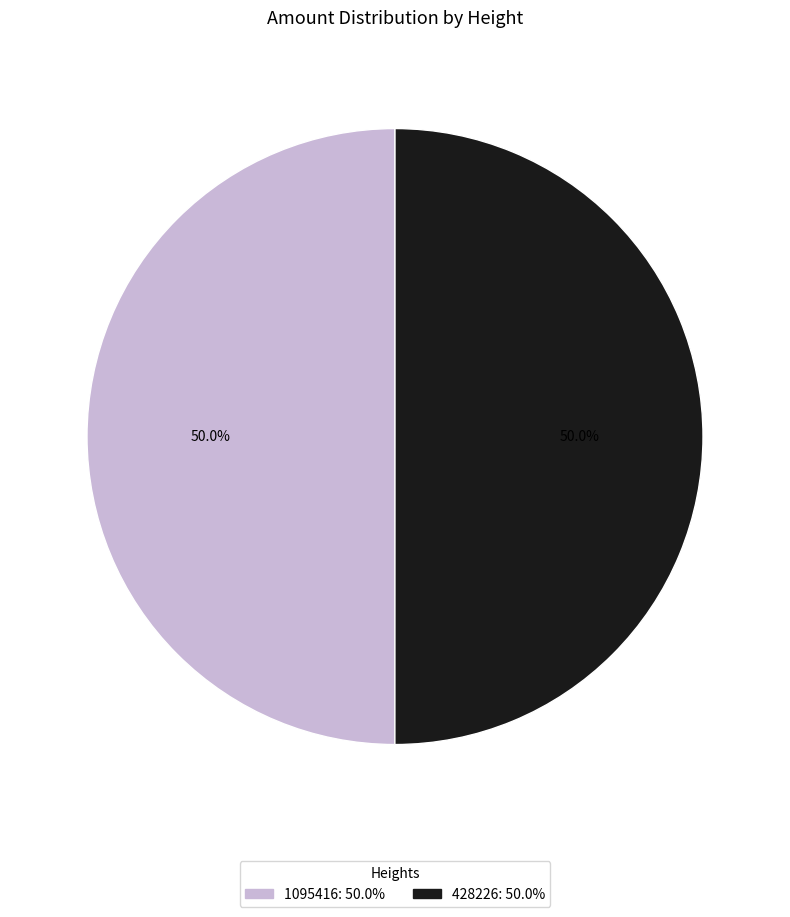

Is the sum of 428226 and 1095416 greater than half?

Yes